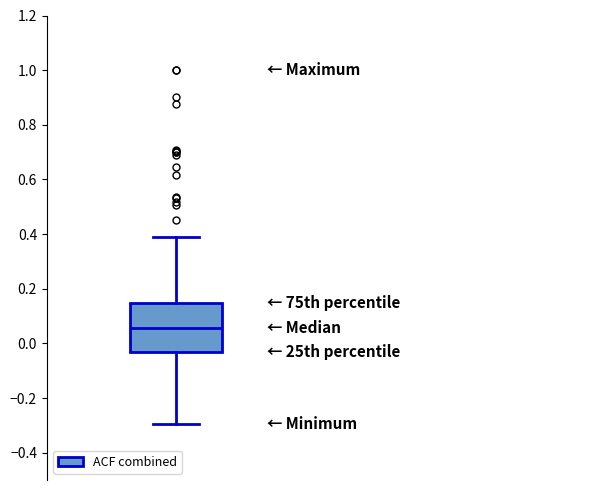

Where does the upper whisker of the box end on the y-axis? The values are not printed on the chart, so give them approximately, as read against the axis.

0.38